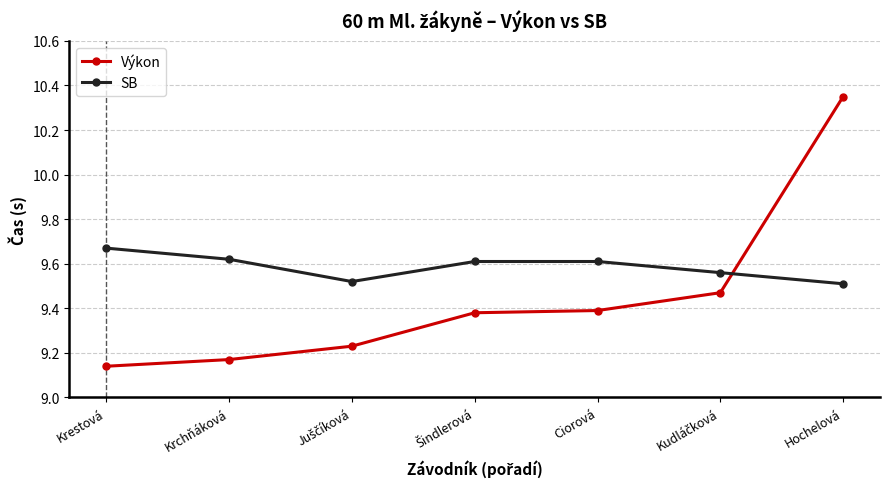

Rank the series by their maximum value, from highest to lowest.

Výkon, SB